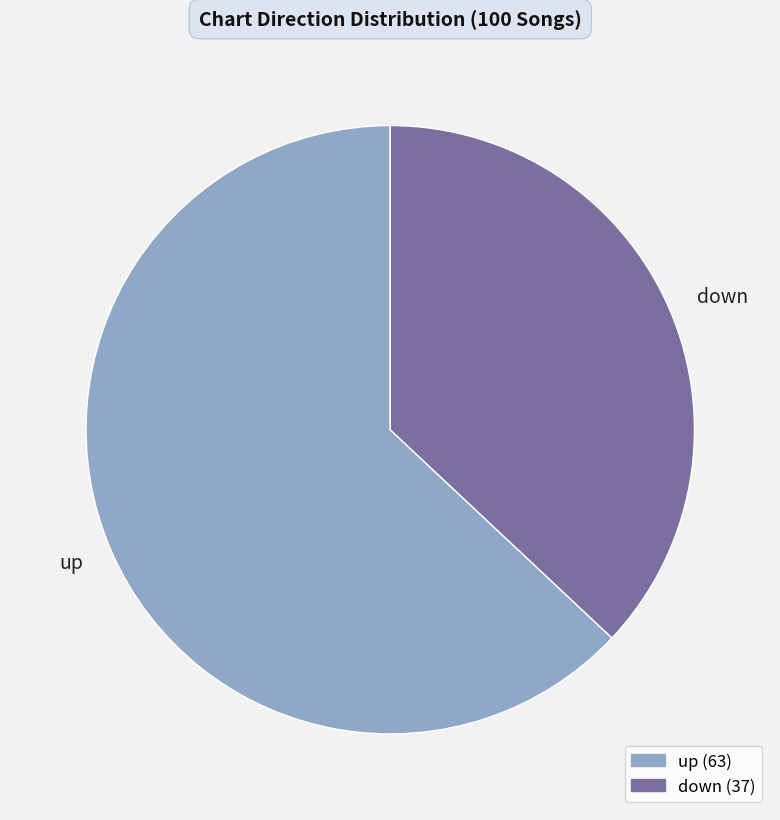

Between down and up, which is larger?

up